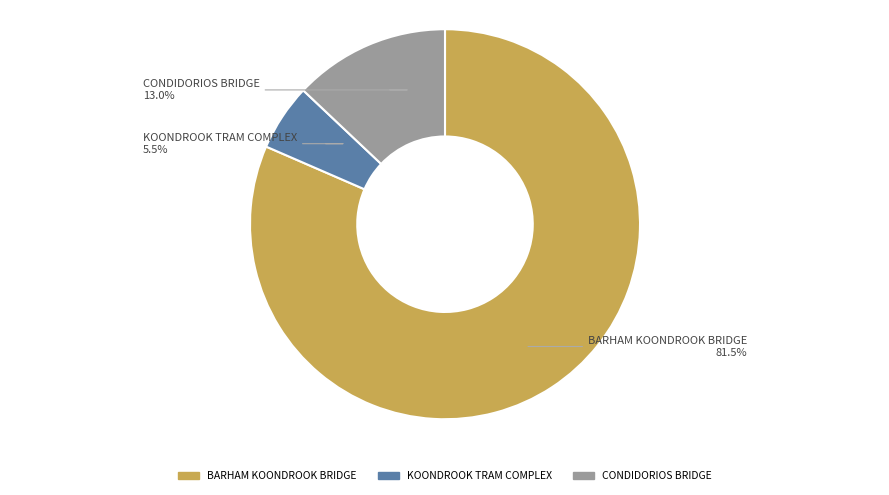

Is there any slice that represents more than half of the pie?

Yes